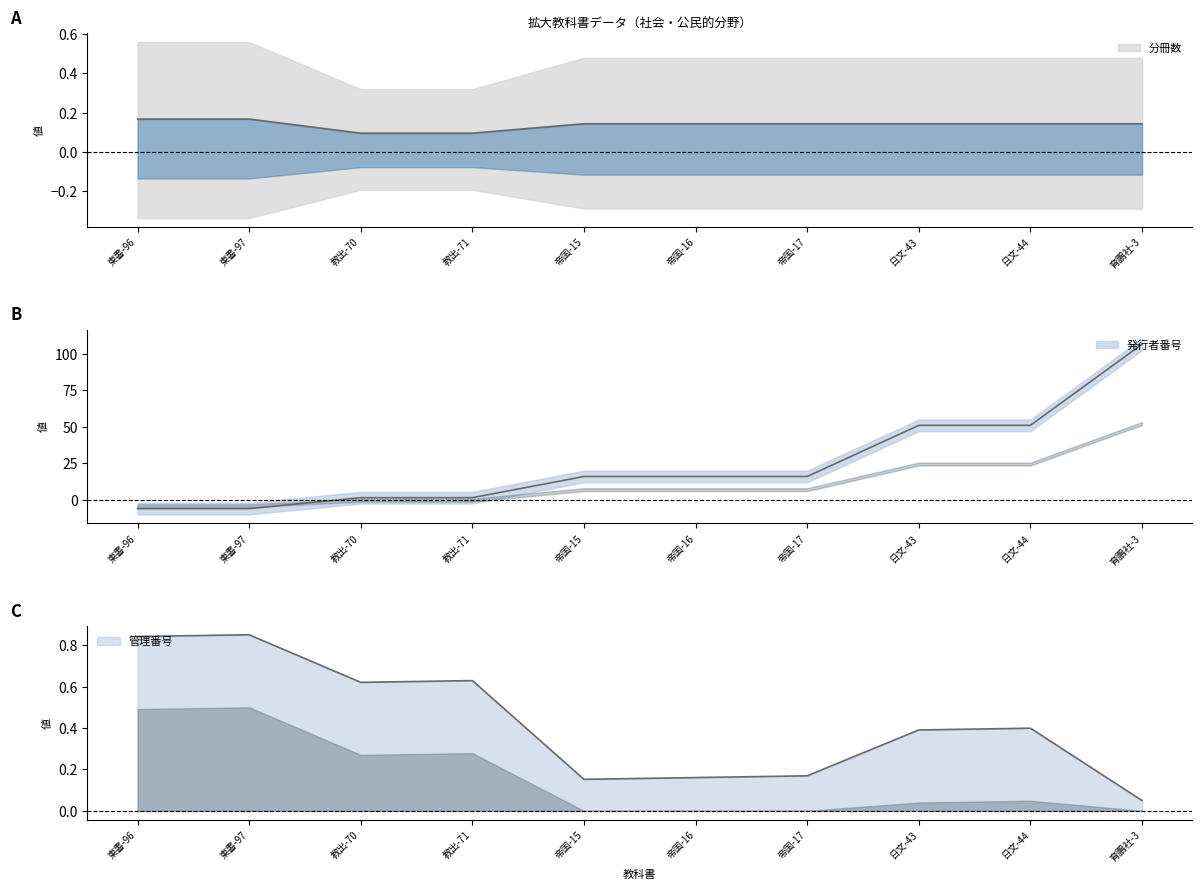

Rank the series by their maximum value, from lowest to highest.

分冊数, 管理番号, 発行者番号